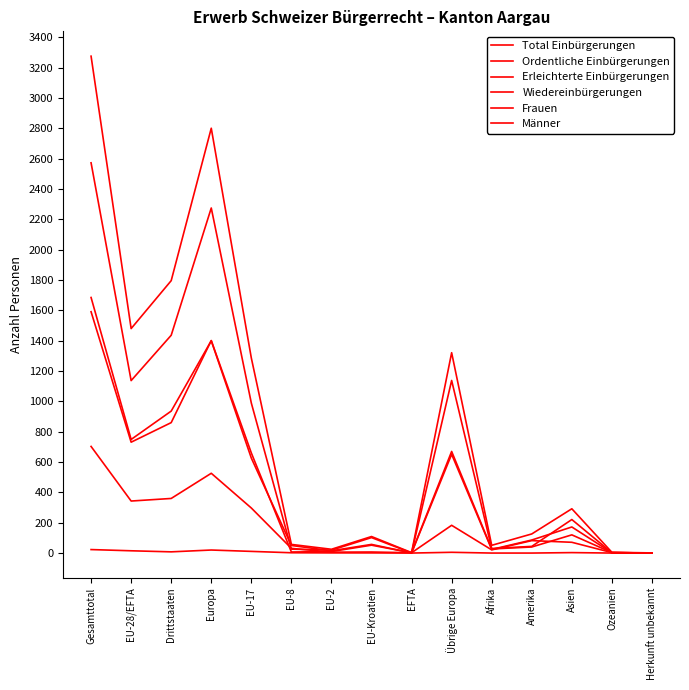

How many lines are shown in the chart?

6